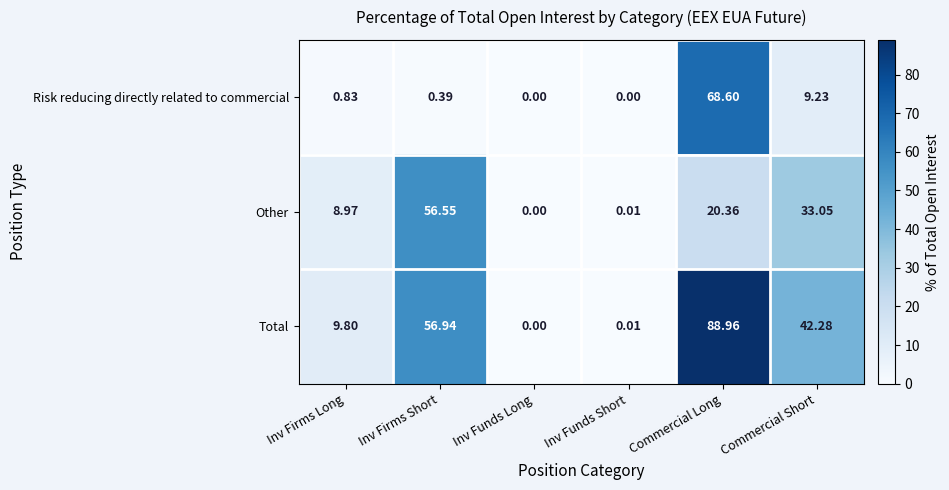

Count the number of categories in the chart.

6